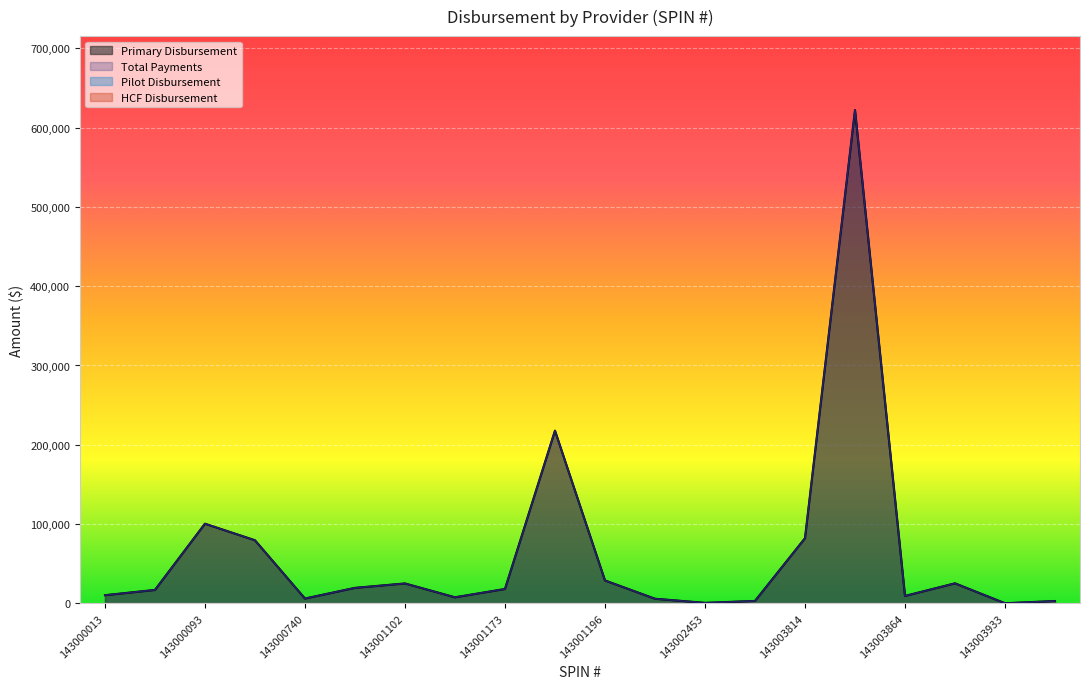

What is the value of the Primary Disbursement point at the 3rd from the left?

100489.9